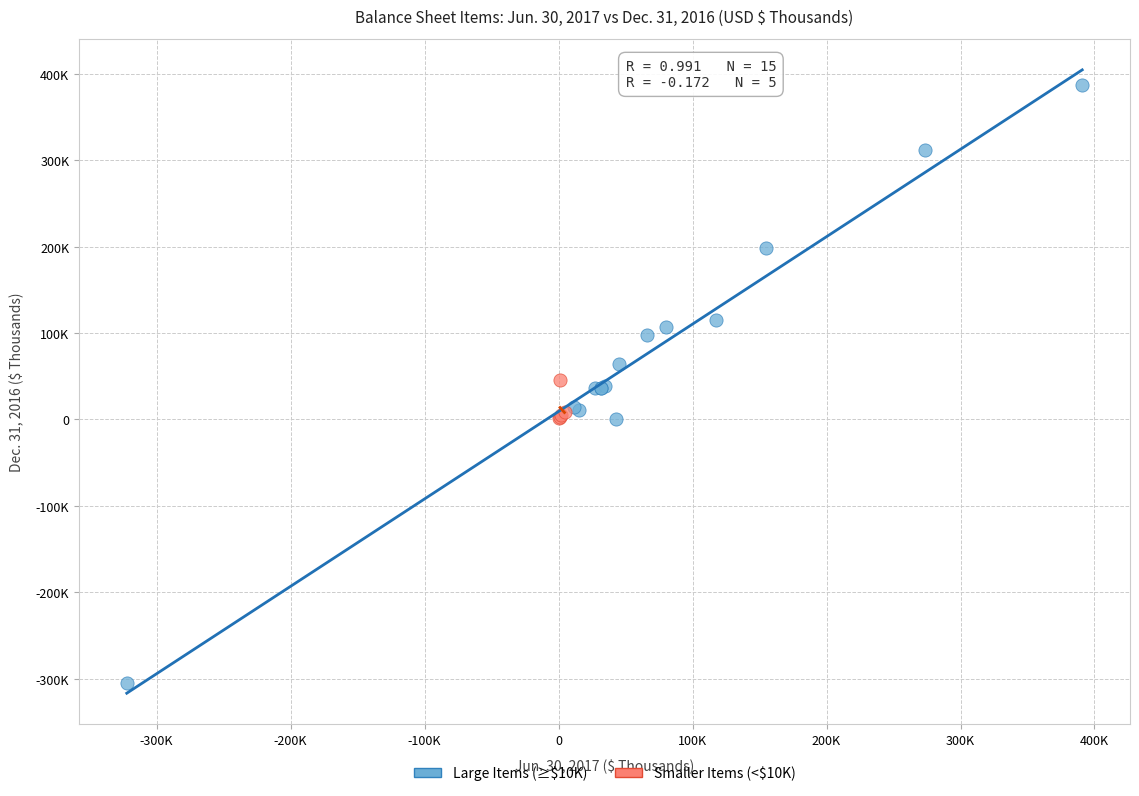

Which series has the widest spread of Y values?

Large Items (≥$10K)